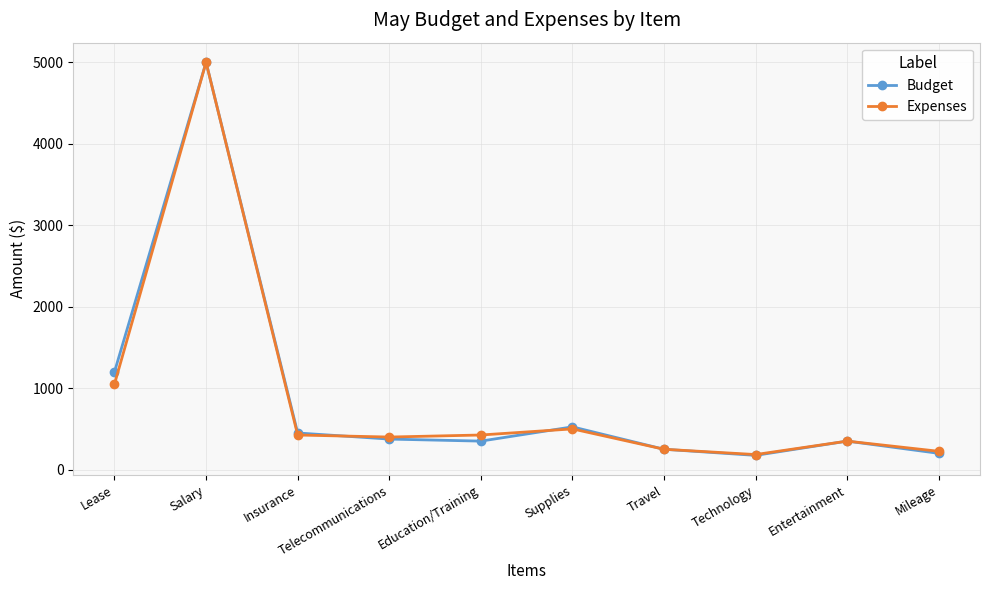

Which category has the highest value across all series?

Salary